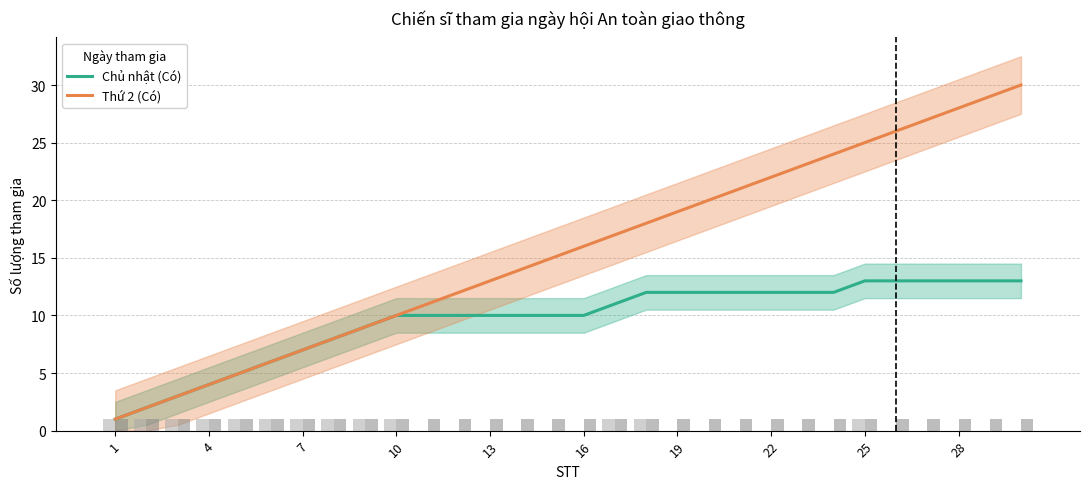

What is the sum of the Chủ nhật (Có) values at 16 and 10?

20